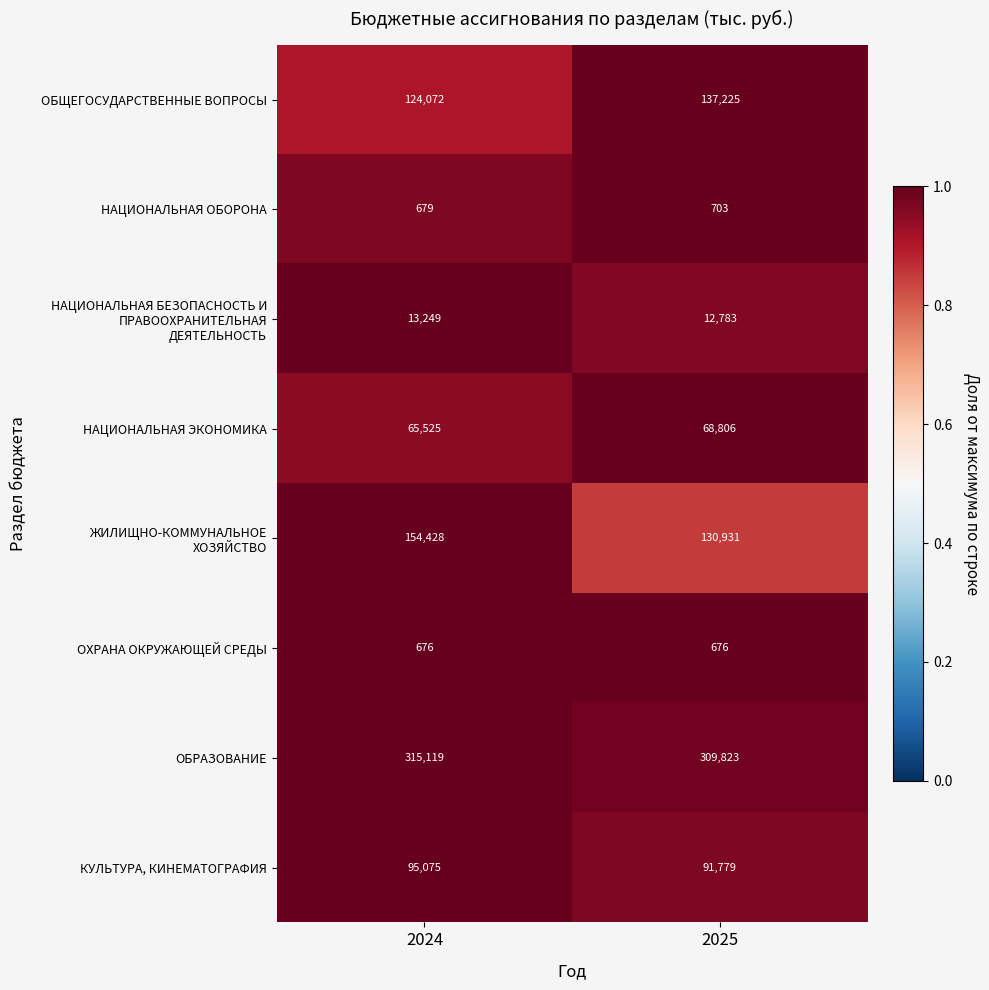

The value of НАЦИОНАЛЬНАЯ ОБОРОНА at 2025 is 191. True or false?

False